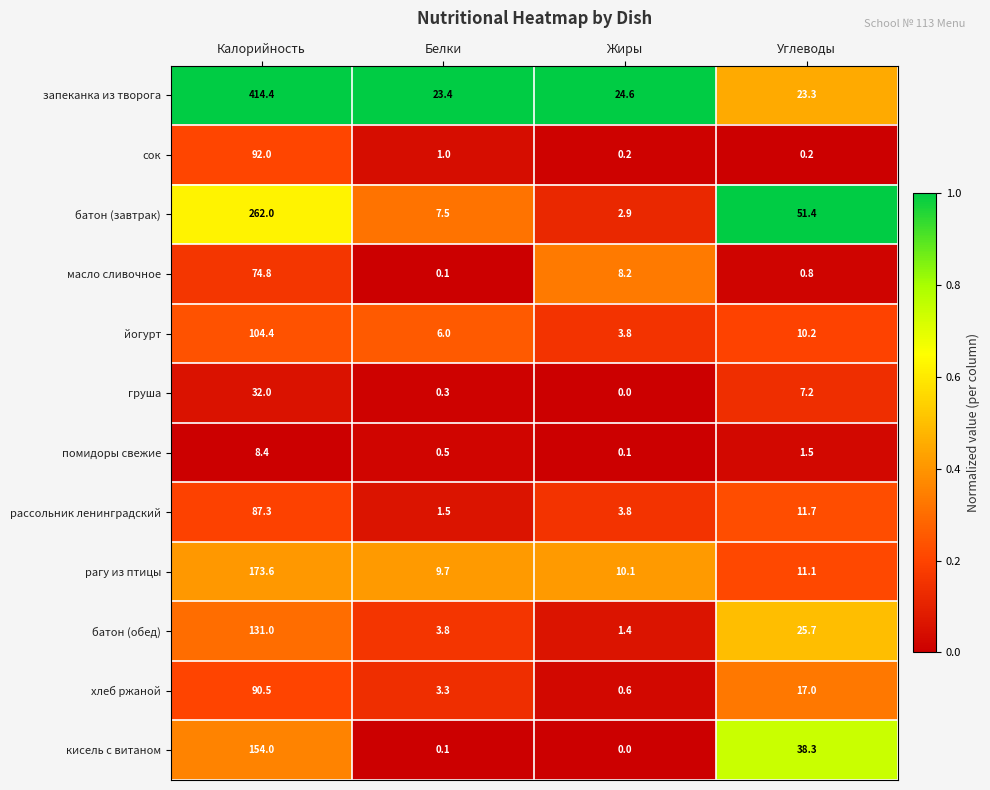

How many categories are shown in the chart?

4